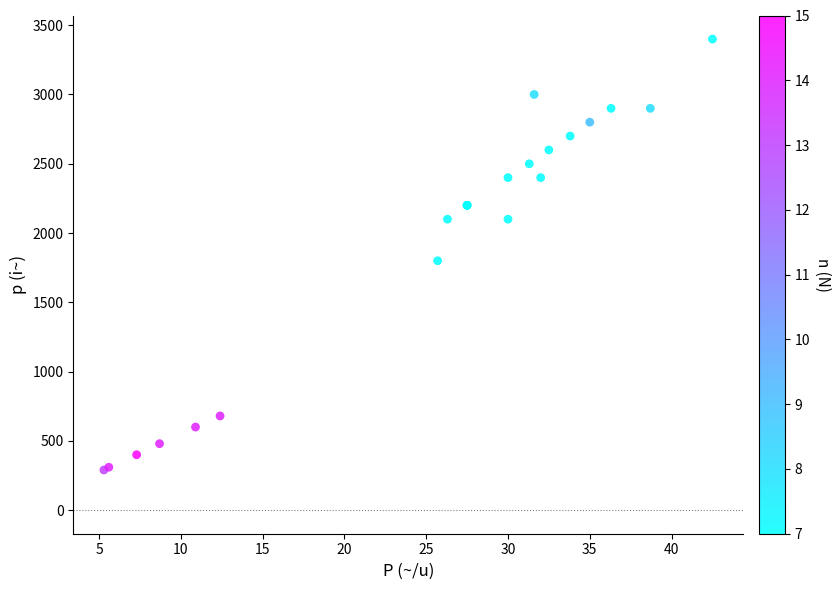

What Y value in the scatter plot is closest to 1845?

1800